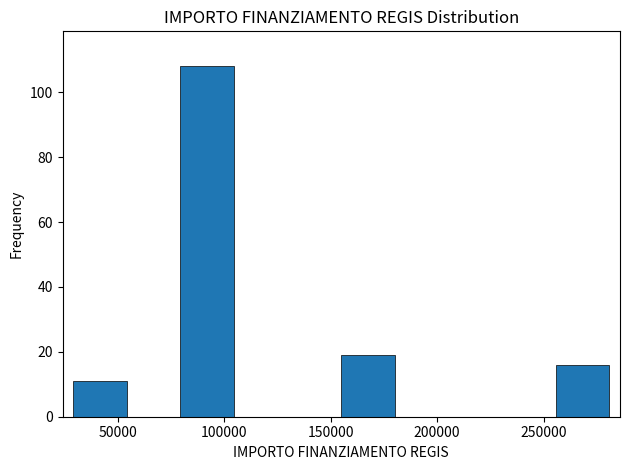

Reading left to right, transcribe this chart: for each bar, give the range it covers on the x-axis and its height. Neither the bar edges nor the heights are printed on the chart, so give them approximately, as read against the axes.

30000 to 55000: 12
55000 to 80000: 0
80000 to 105000: 108
105000 to 130000: 0
130000 to 155000: 0
155000 to 180000: 20
180000 to 205000: 0
205000 to 230000: 0
230000 to 255000: 0
255000 to 280000: 16